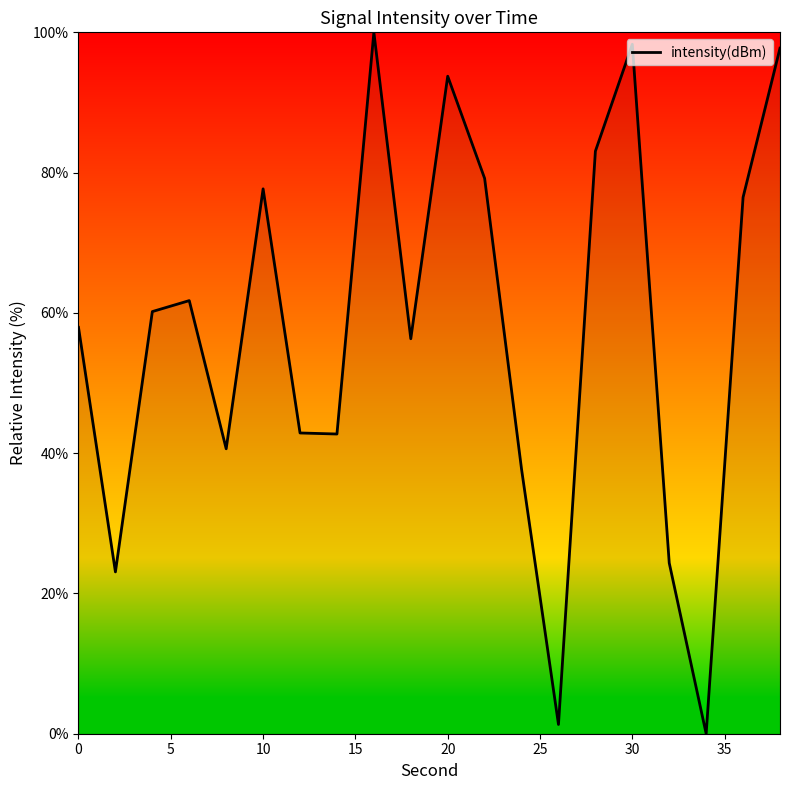

The value at 10 is 77.7. True or false?

True